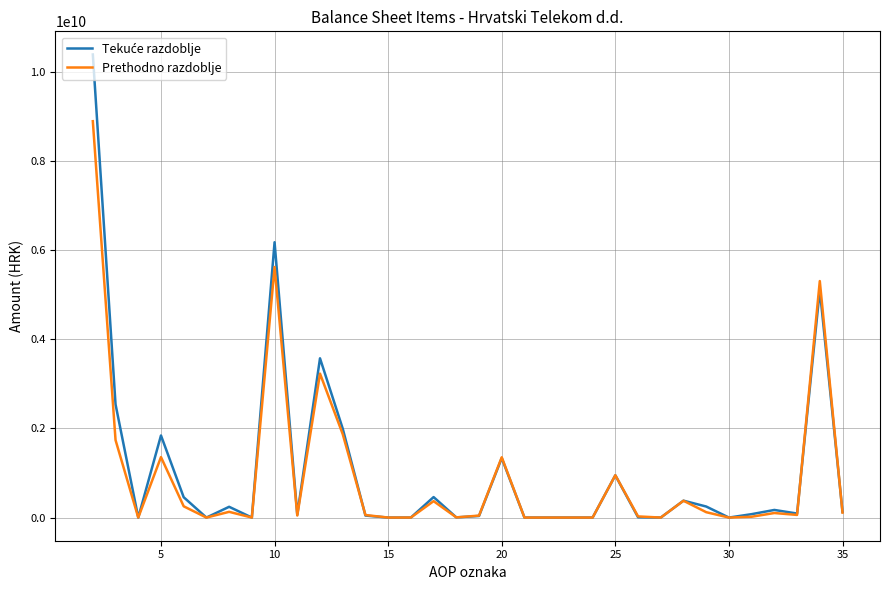

What is the greatest value displayed?

10385162656